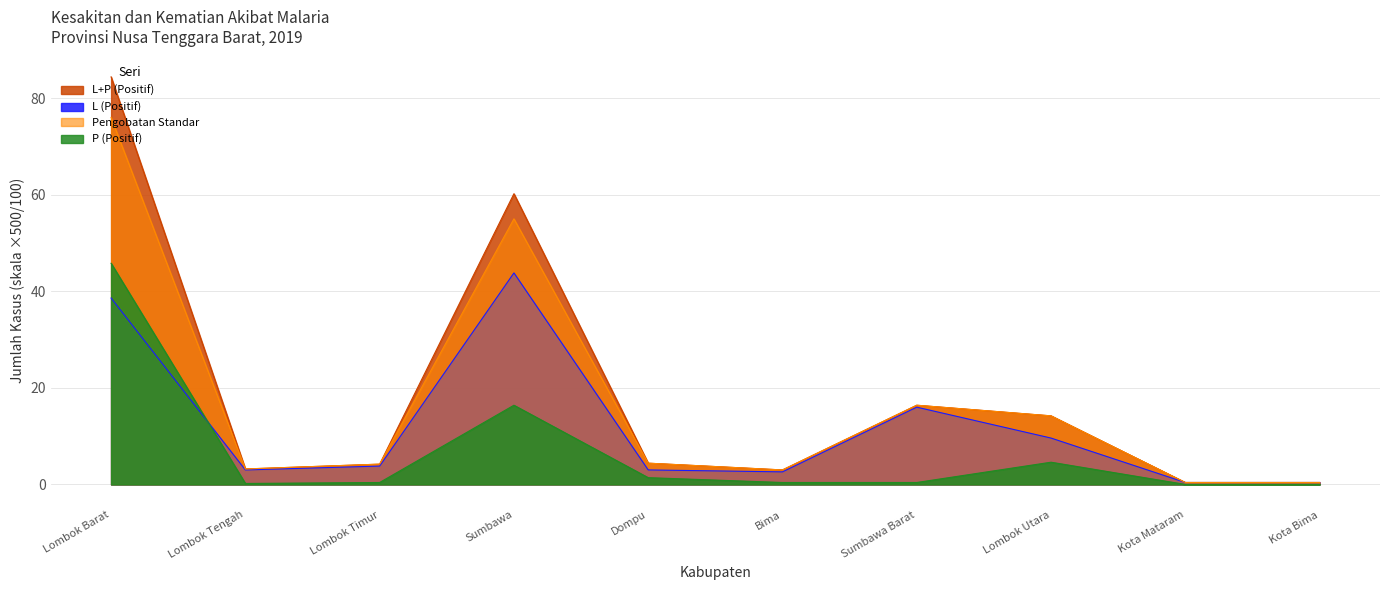

The L+P (Positif) series shows 16.4 at Sumbawa Barat. True or false?

True